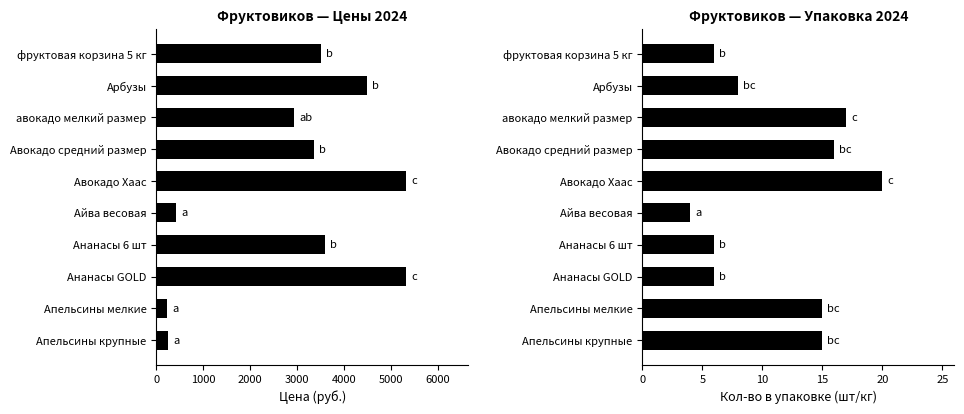

Is the value of Цена (руб.) at фруктовая корзина 5 кг greater than the value of Кол-во в упаковке at фруктовая корзина 5 кг?

Yes